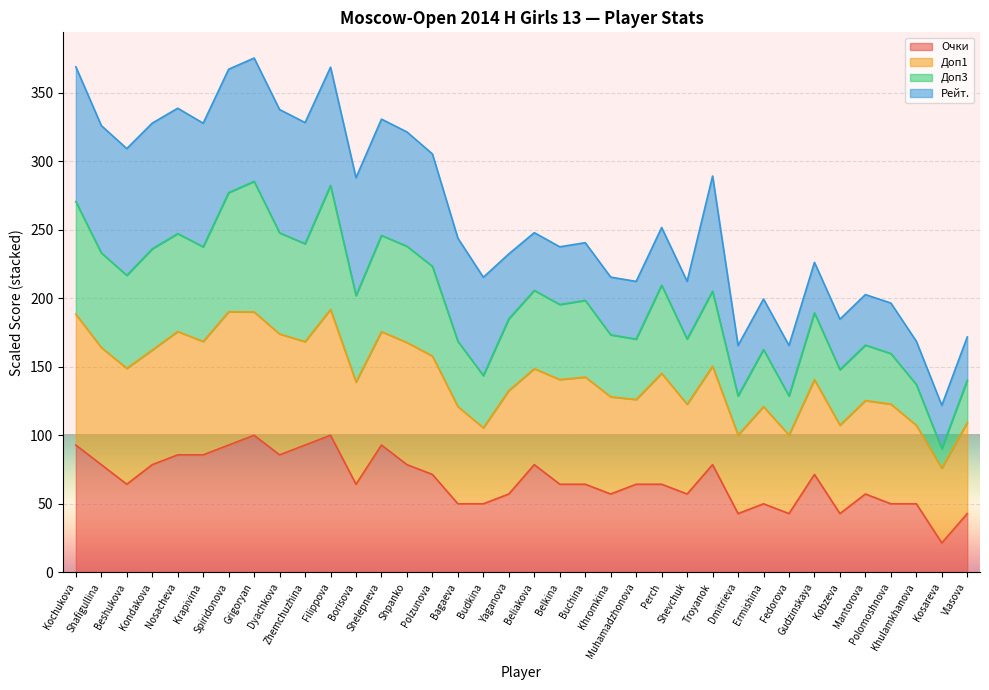

What is the lowest value of the Очки series?

21.4